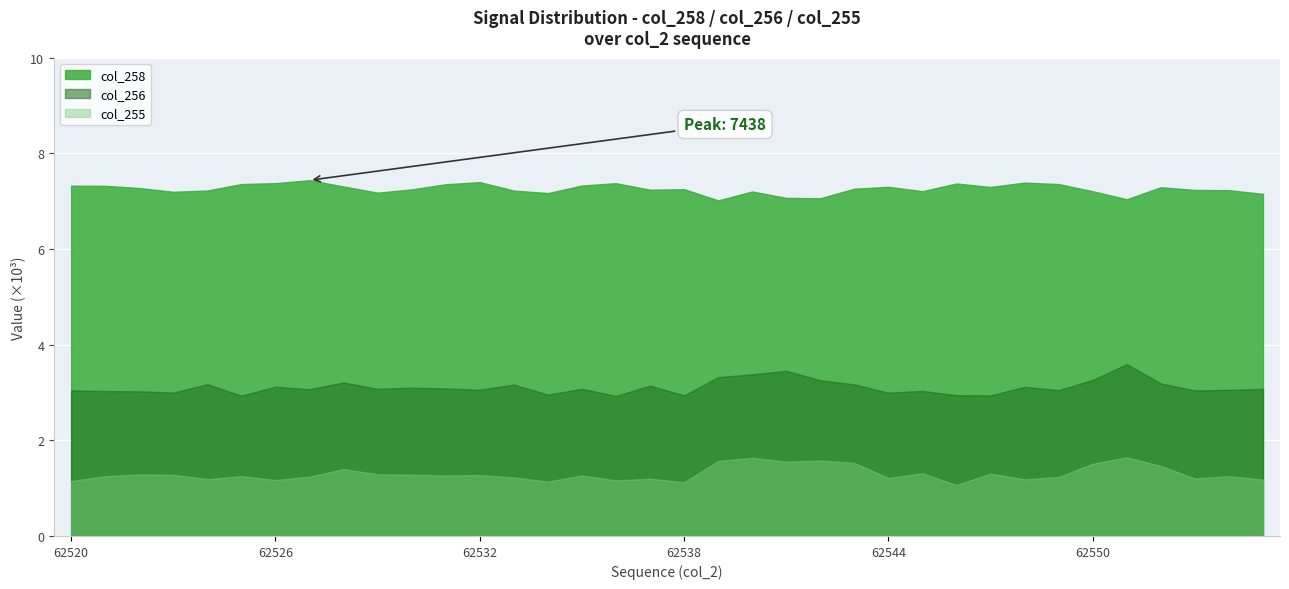

Which series has the largest range (max minus min)?

col_256